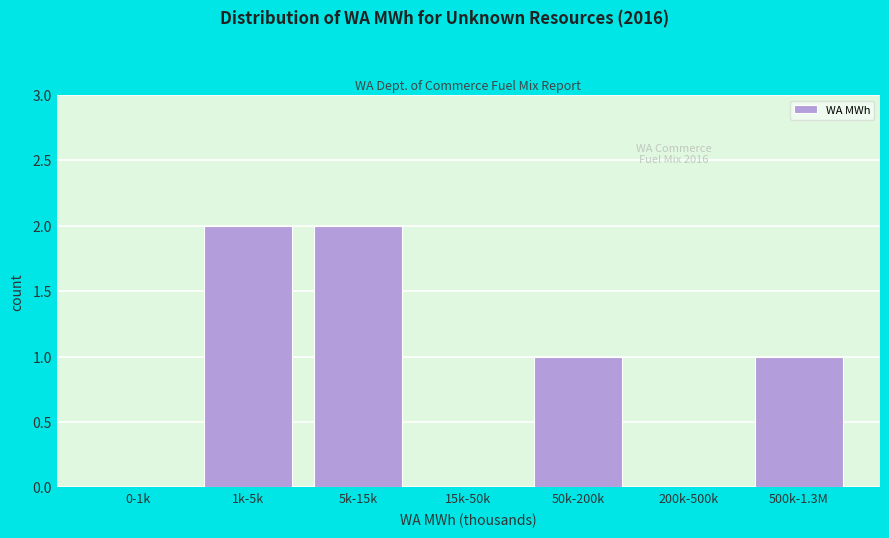

Reading right to left, list all the values displayed in this chart.

500k-1.3M=1	200k-500k=0	50k-200k=1	15k-50k=0	5k-15k=2	1k-5k=2	0-1k=0